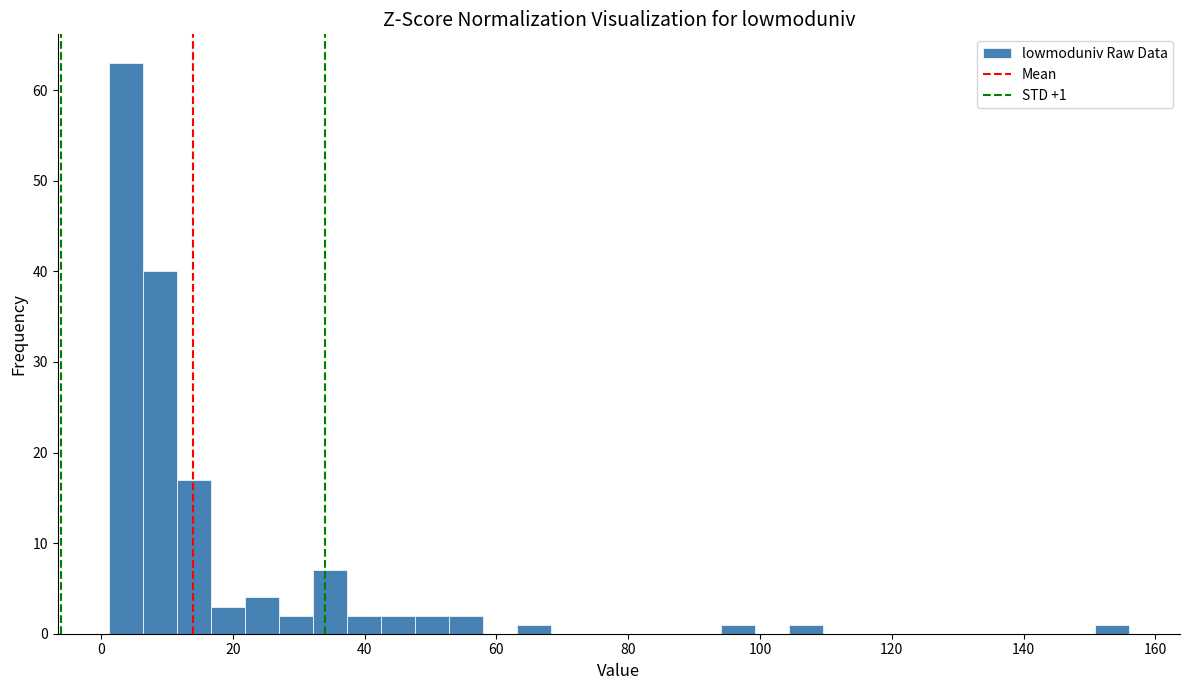

Around what value on the x-axis is the tallest bar? Give the approximate position of its centre, as read against the axis.

4